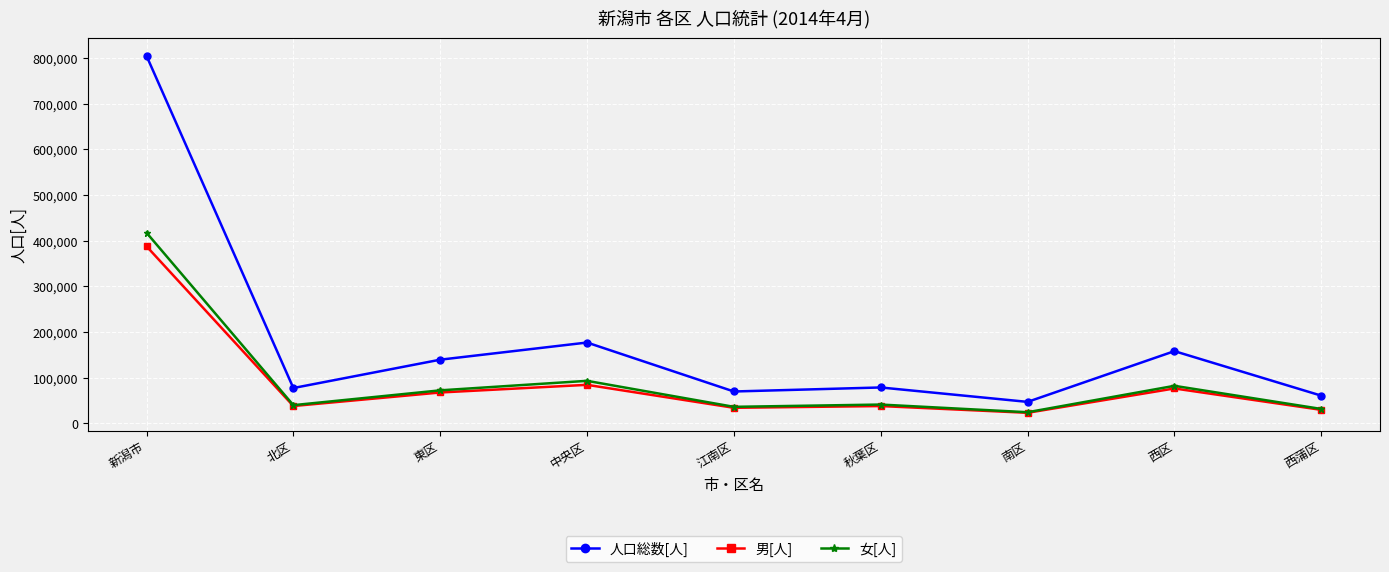

Is it true that 人口総数[人] equals 176658 at 中央区?

True